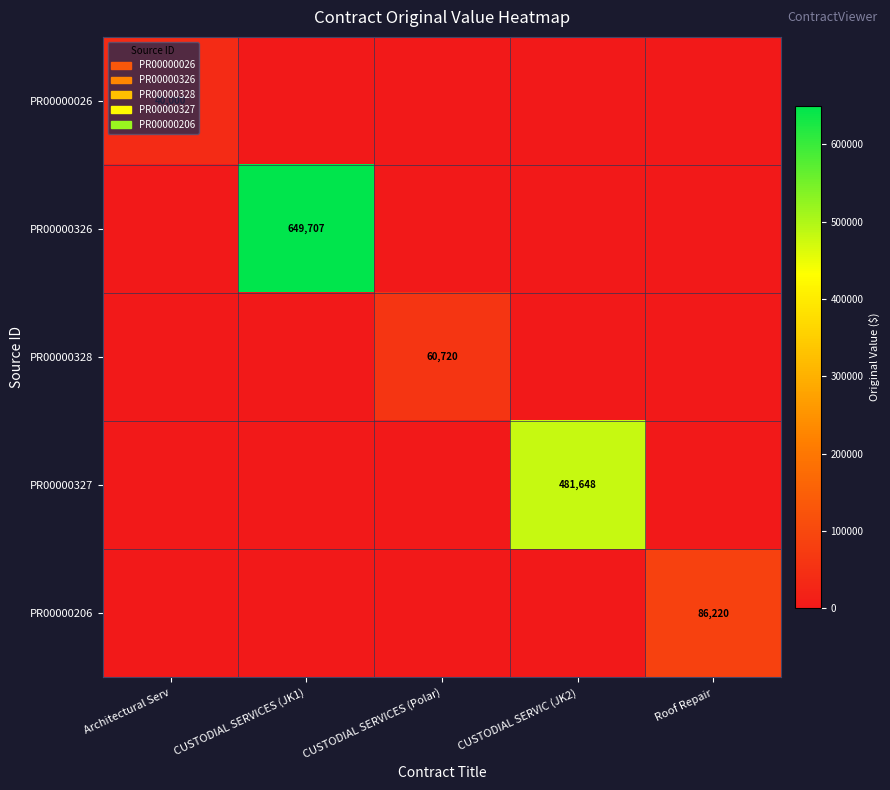

What is the highest value of the PR00000206 series?

86220.0